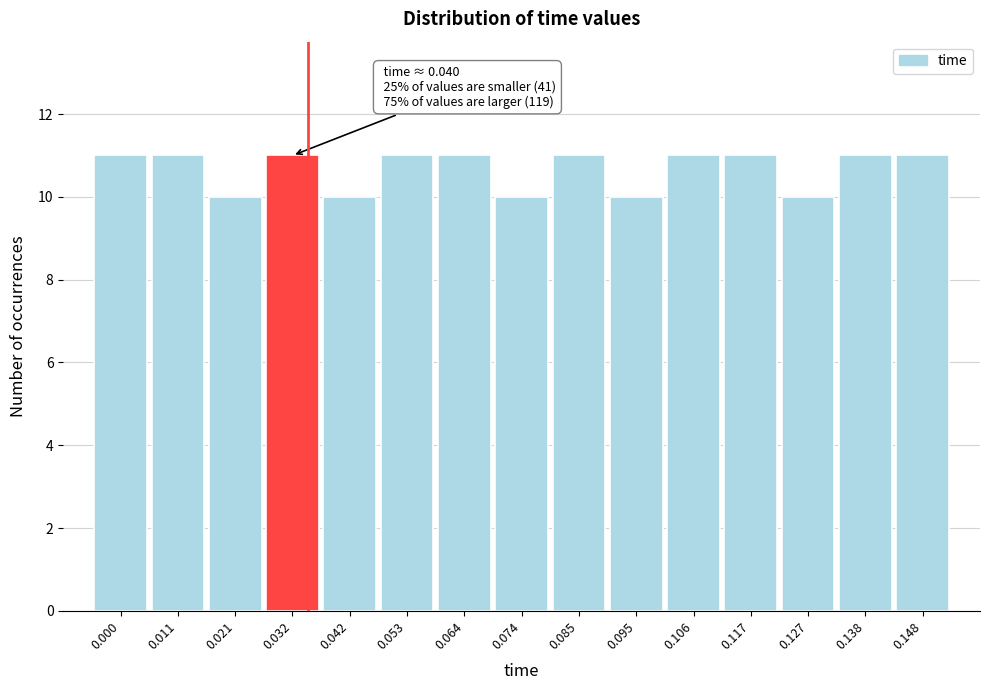

Reading right to left, what are all the values shown in this chart?

0.148=11	0.138=11	0.127=10	0.117=11	0.106=11	0.095=10	0.085=11	0.074=10	0.064=11	0.053=11	0.042=10	0.032=11	0.021=10	0.011=11	0.000=11